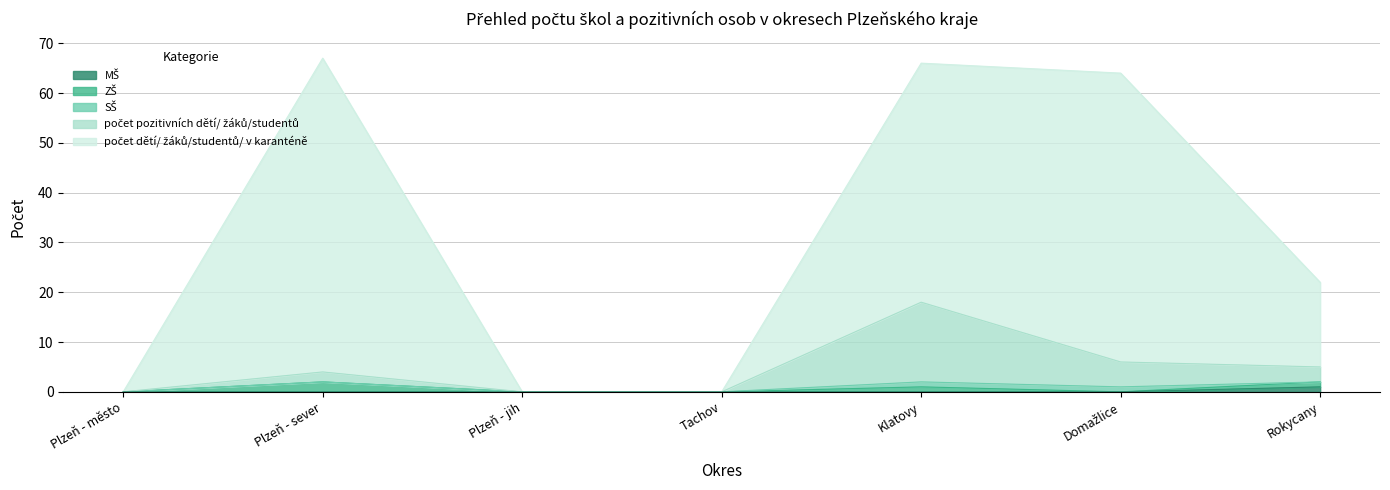

Which series has the widest spread of values?

počet dětí/ žáků/studentů/ v karanténě